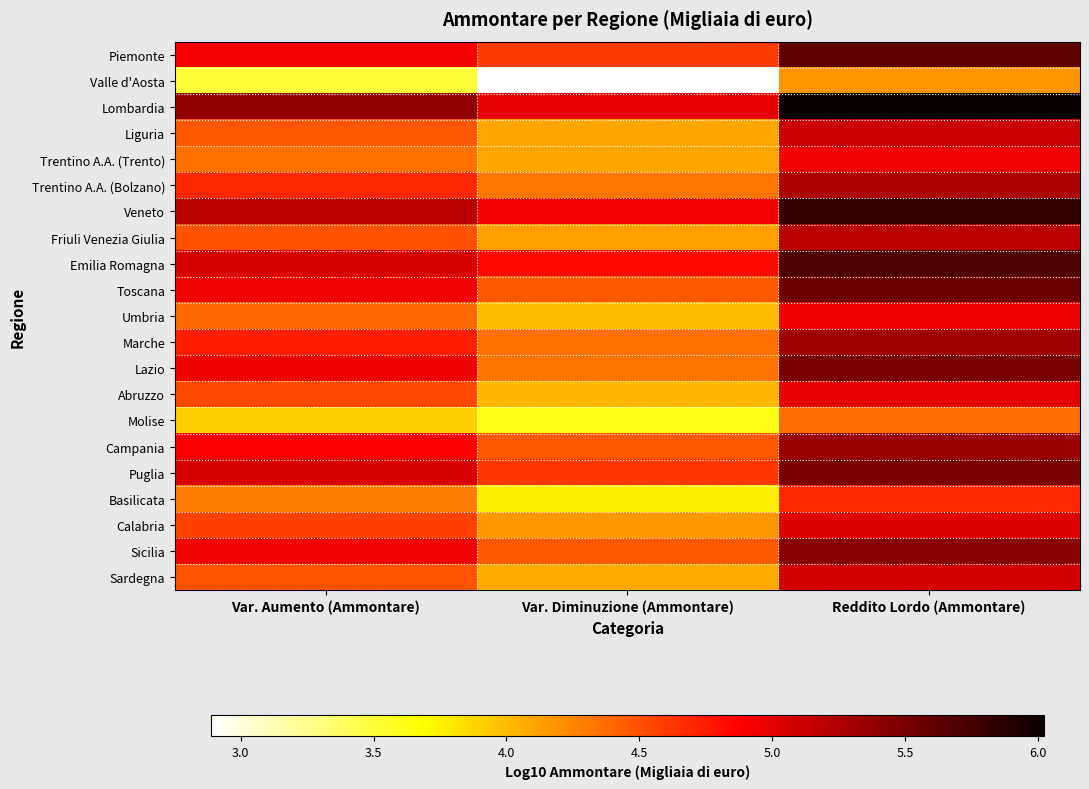

Which has a higher value, Reddito Lordo (Ammontare) or Var. Aumento (Ammontare)?

Reddito Lordo (Ammontare)